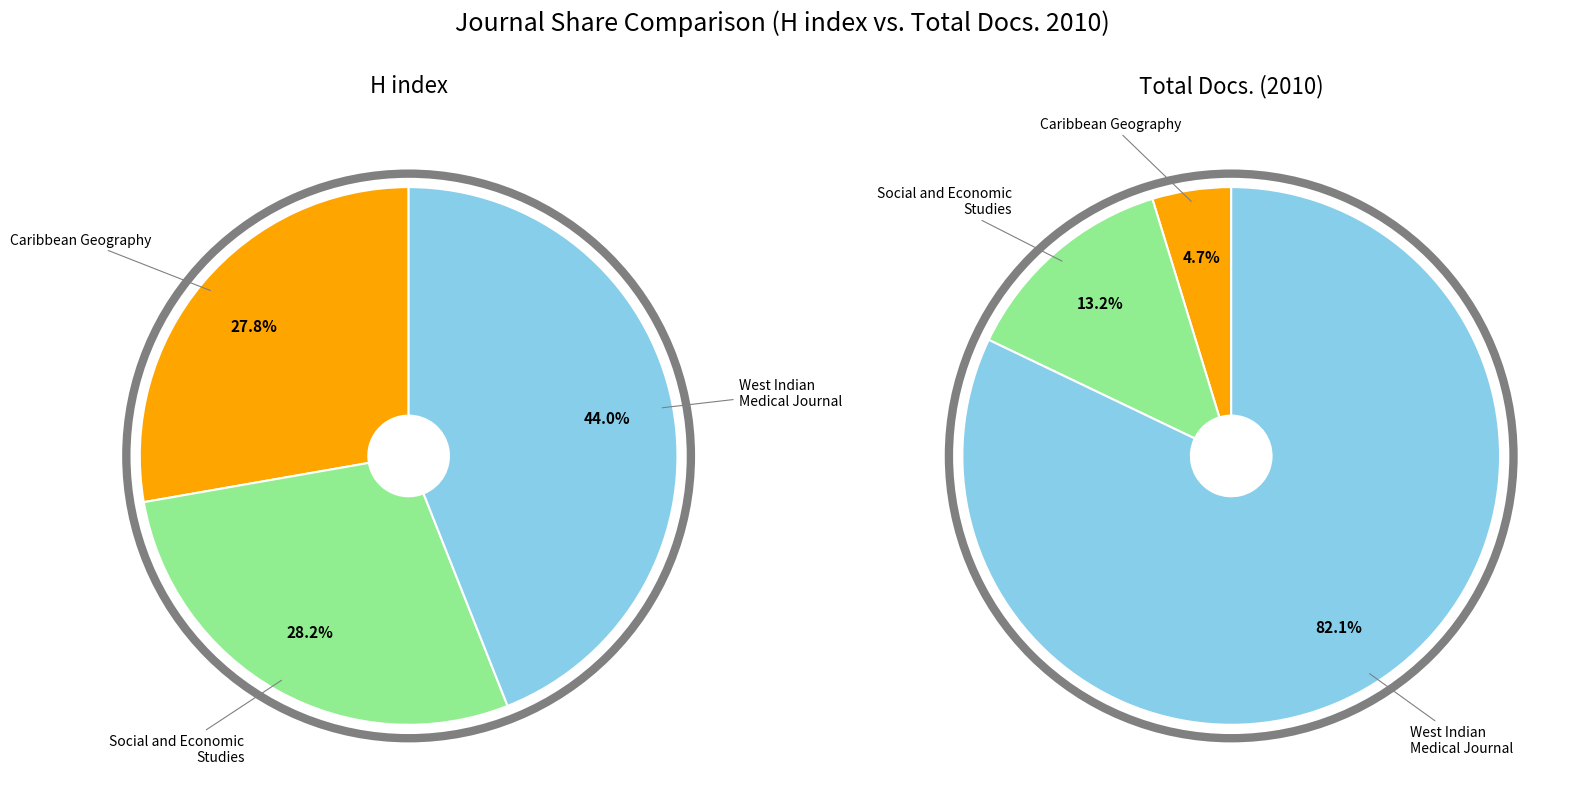

To the nearest percent, what is the combined percentage of West Indian Medical Journal and Social and Economic Studies?

95%